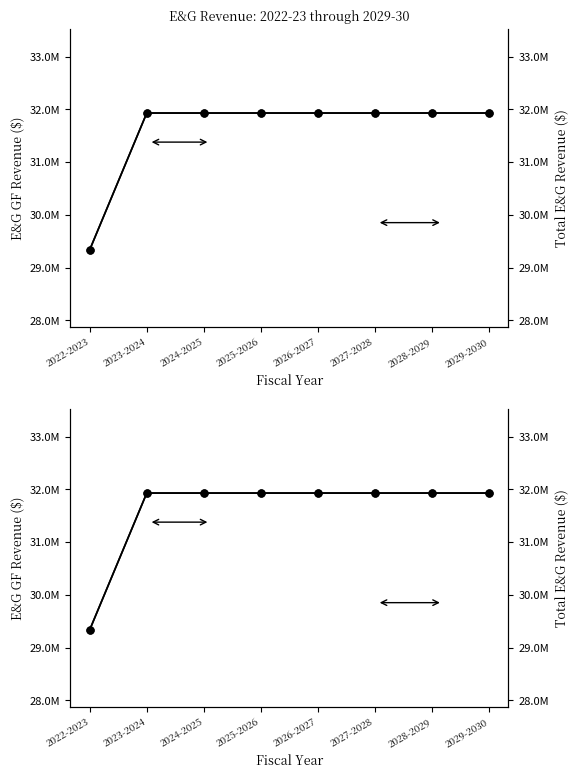

True or false: Total E&G Revenue and E&G GF Revenue cross at least once.

False